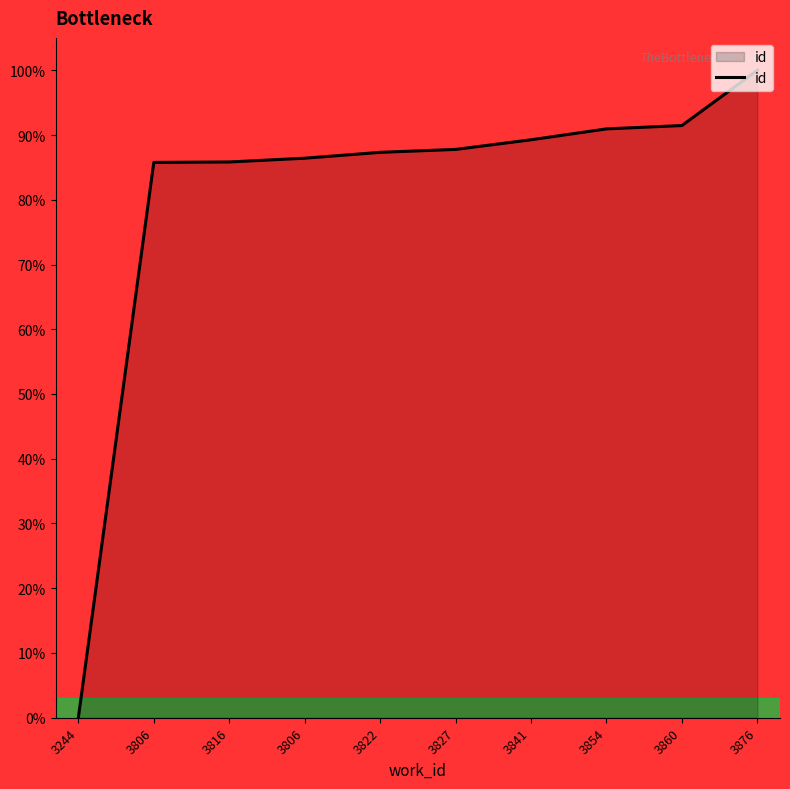

At which category does the chart reach its peak across all series?

3876